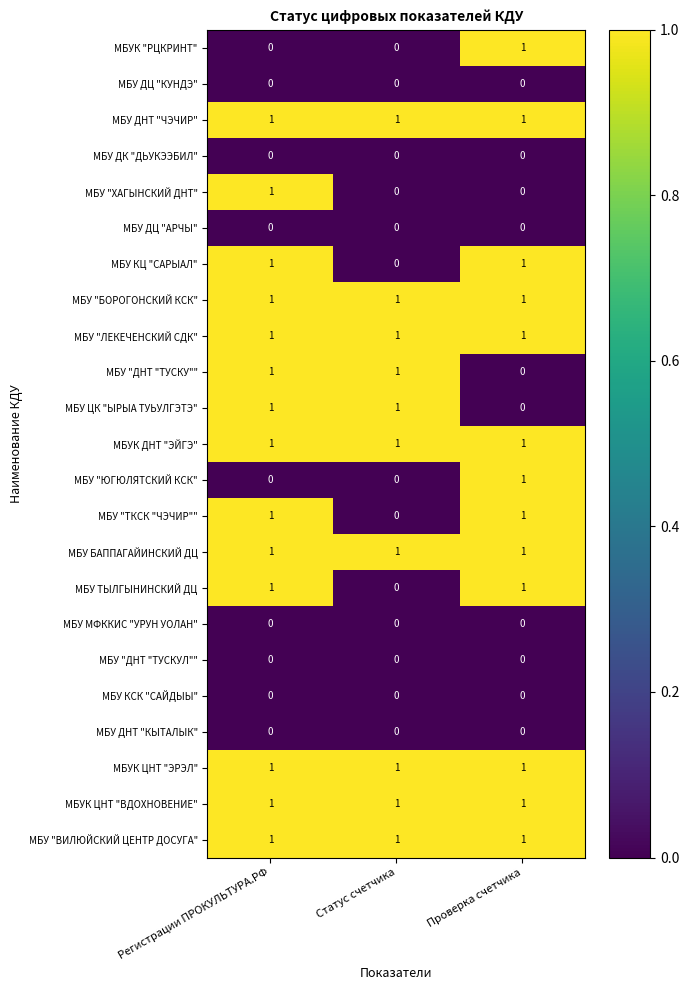

What is the total value across all series at Проверка счетчика?

13